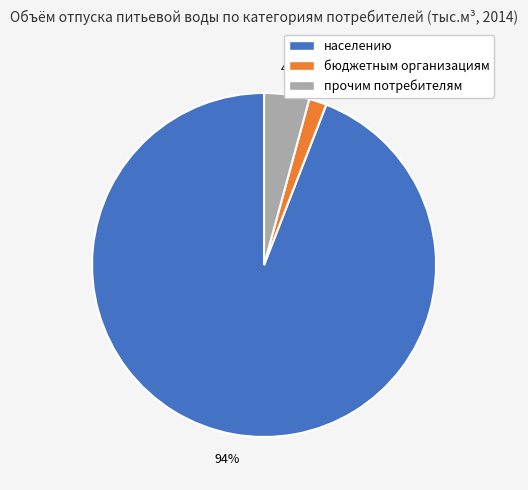

How many slices are in this pie chart?

3